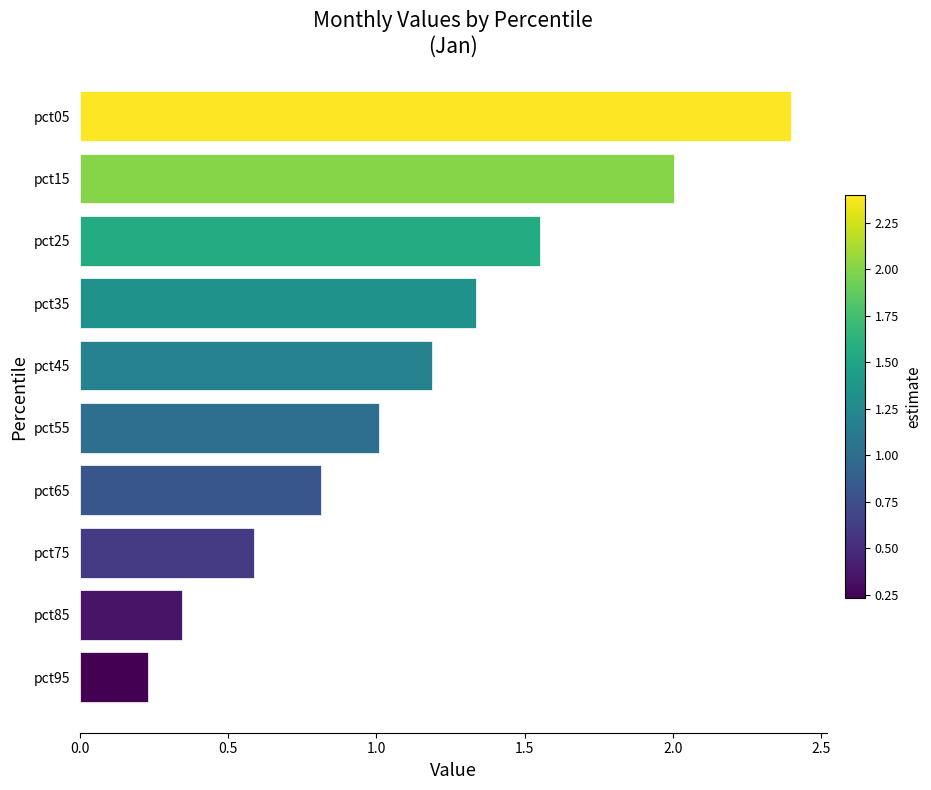

What is the maximum value shown in the chart?

2.4